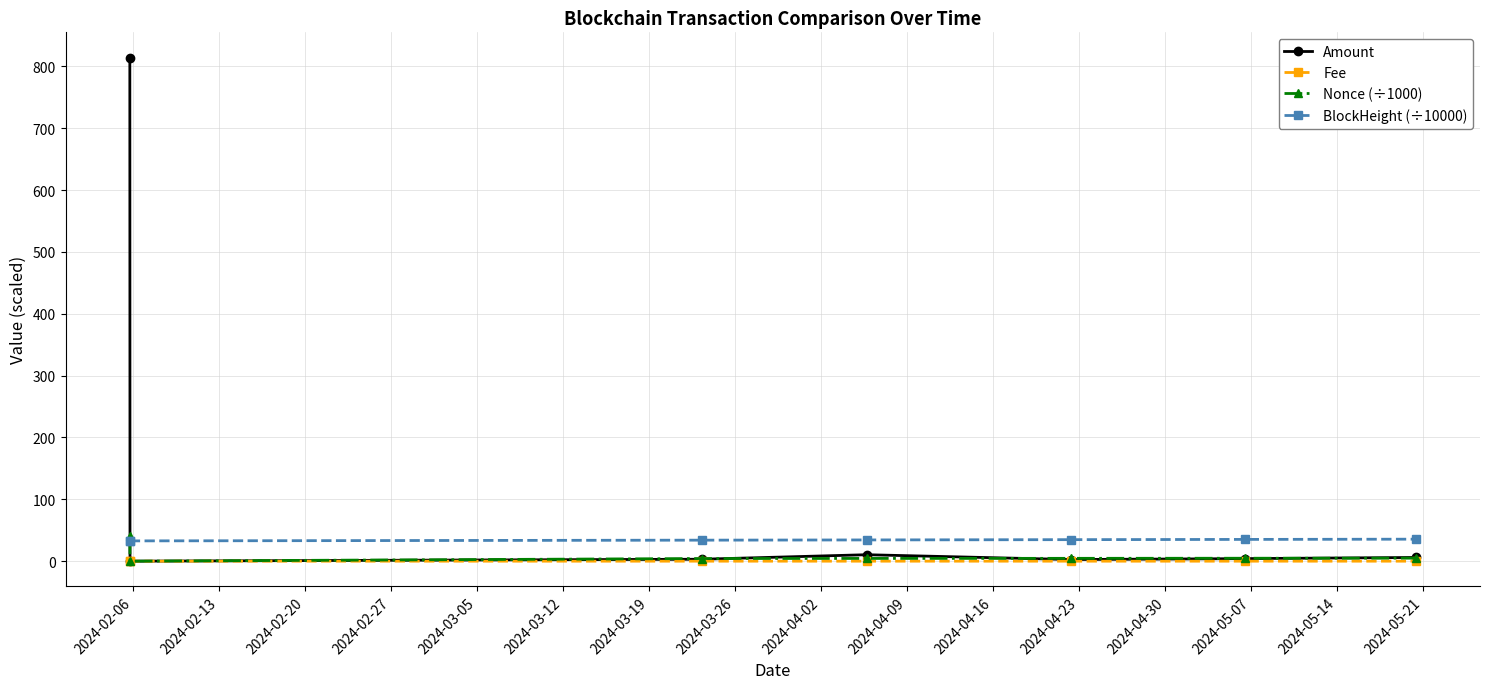

True or false: Fee and BlockHeight (÷10000) cross at least once.

False